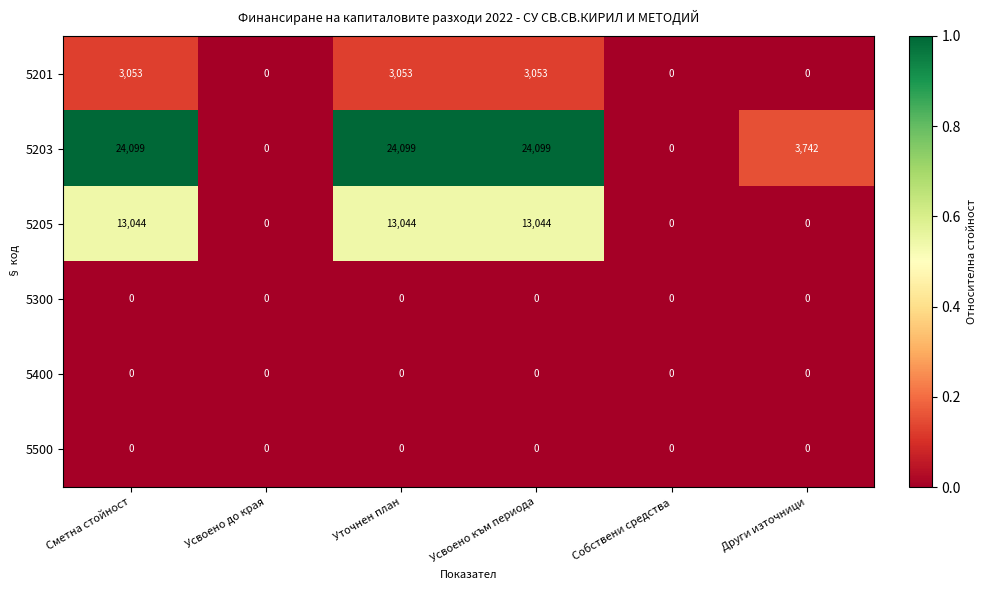

What is the sum of the 5203 values at Усвоено до края and Усвоено към периода?

24099